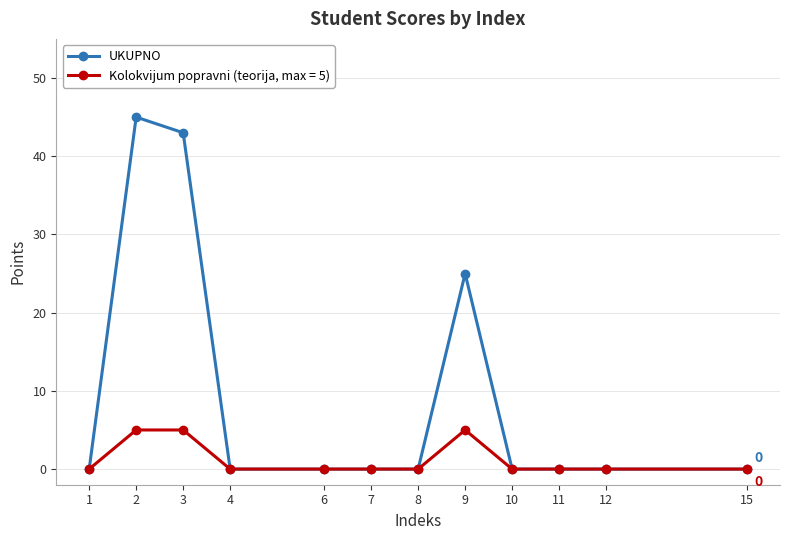

Is this an area chart (filled region under the line)?

No